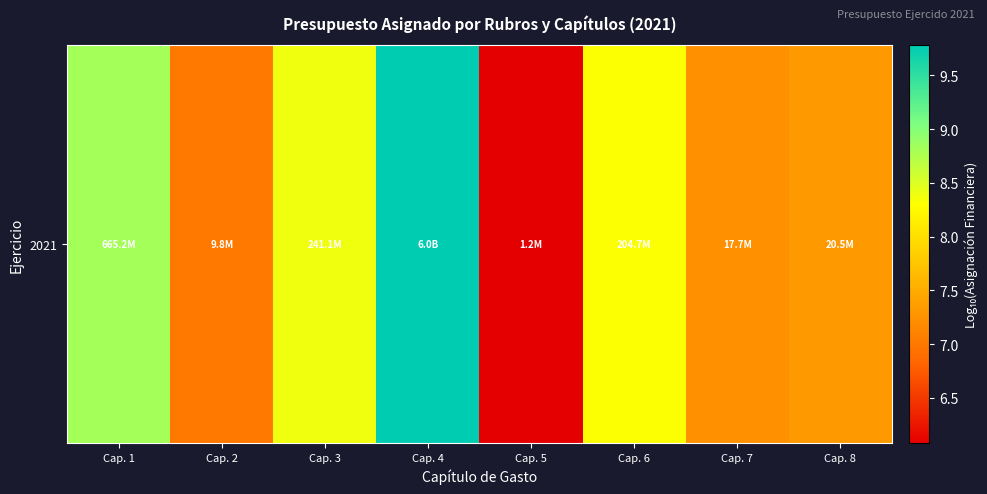

What is the sum of the values at Cap. 3 and Cap. 1?

17.2